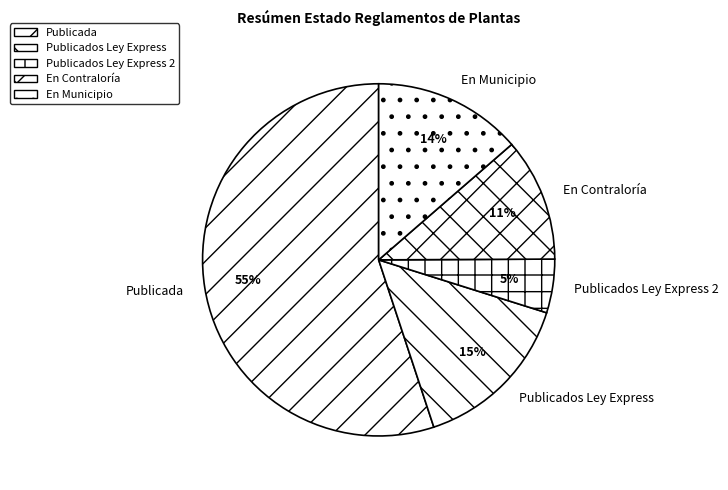

Is the sum of Publicados Ley Express 2 and En Municipio greater than half?

No